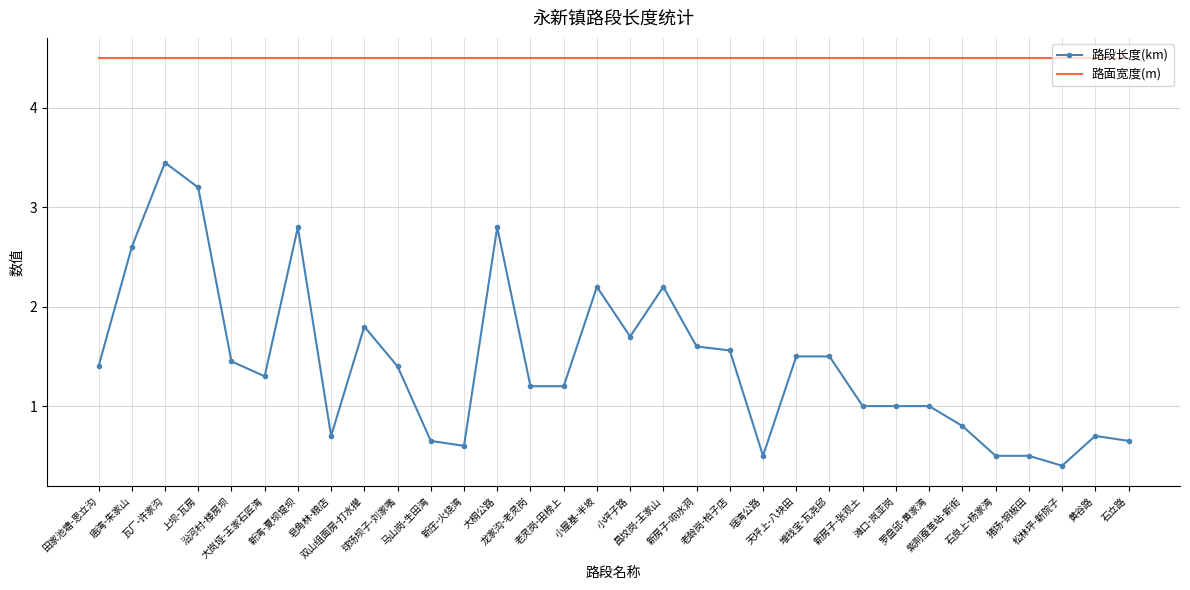

What is the minimum value shown in the chart?

0.4